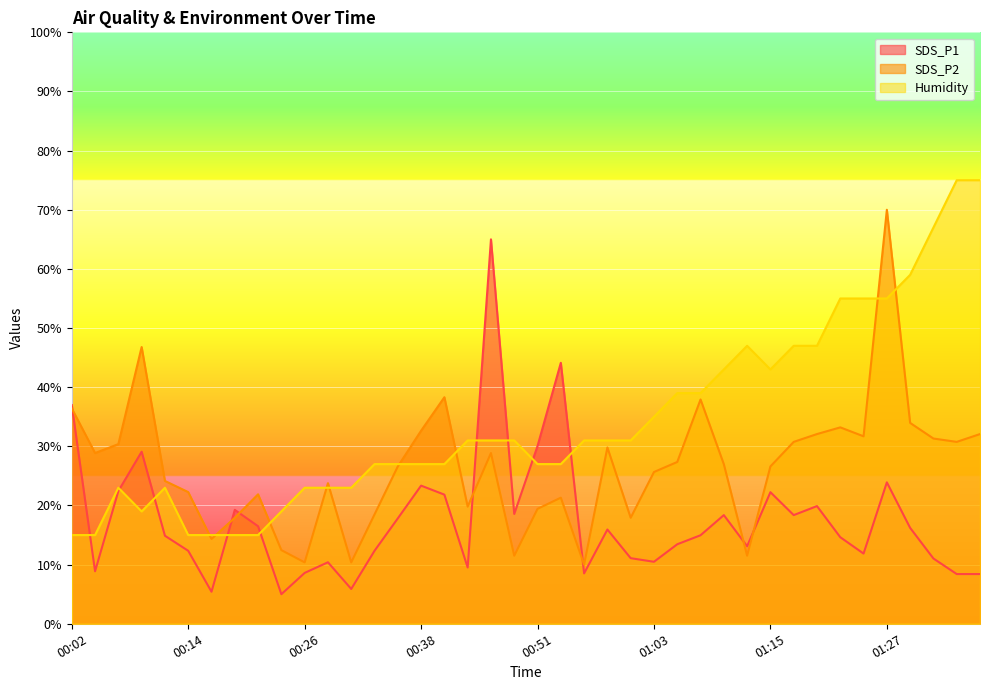

What is the label of the 38th point from the left?

01:32